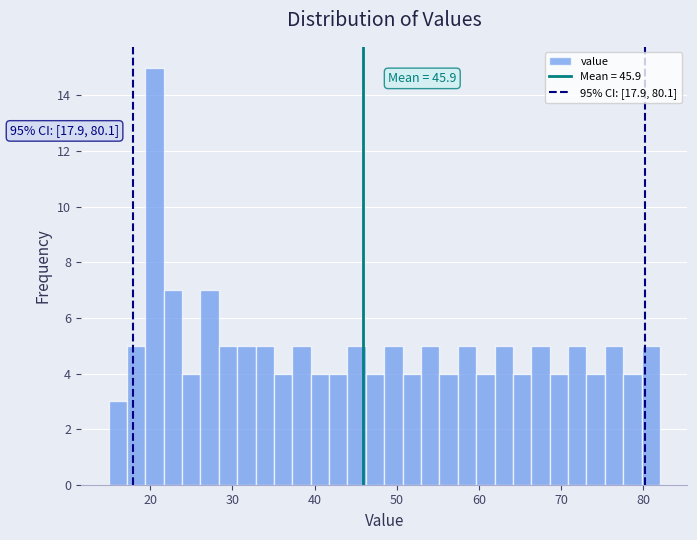

Read against the x-axis, roughly where is the centre of the tallest bar?

21